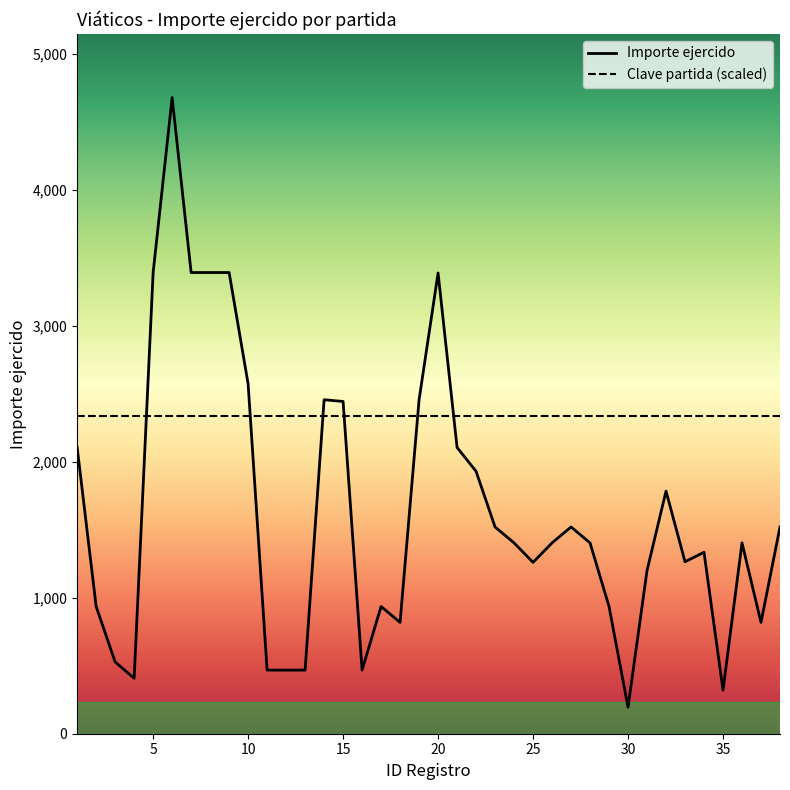

Which series has the widest spread of values?

Importe ejercido